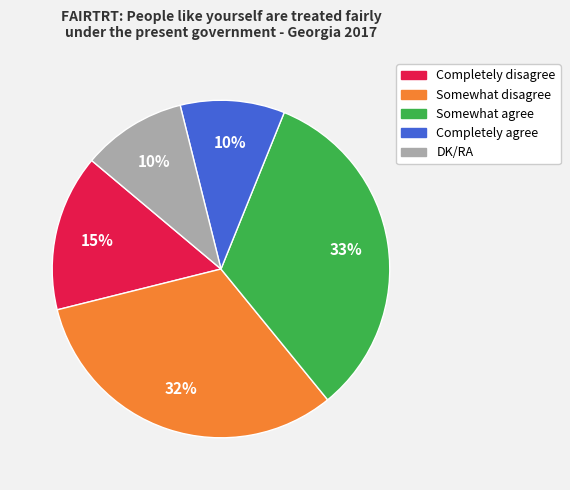

Which has a higher value, Somewhat agree or DK/RA?

Somewhat agree